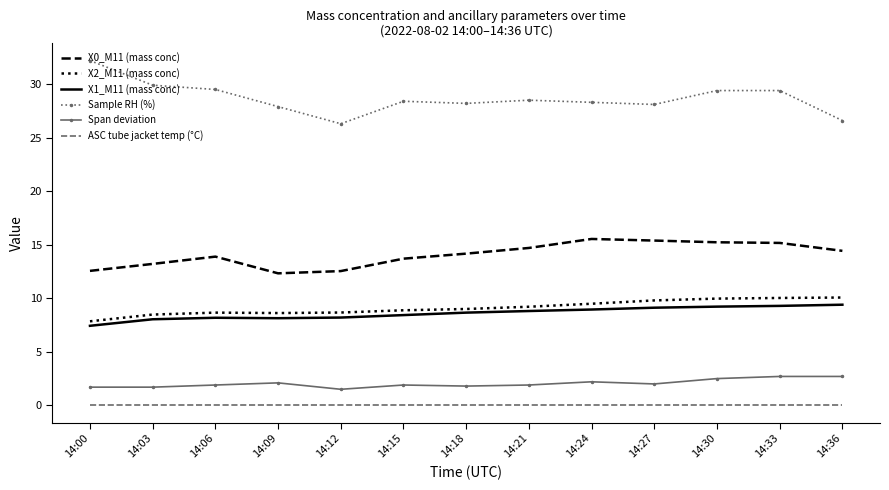

True or false: Span deviation and ASC tube jacket temp (°C) intersect in this chart.

False